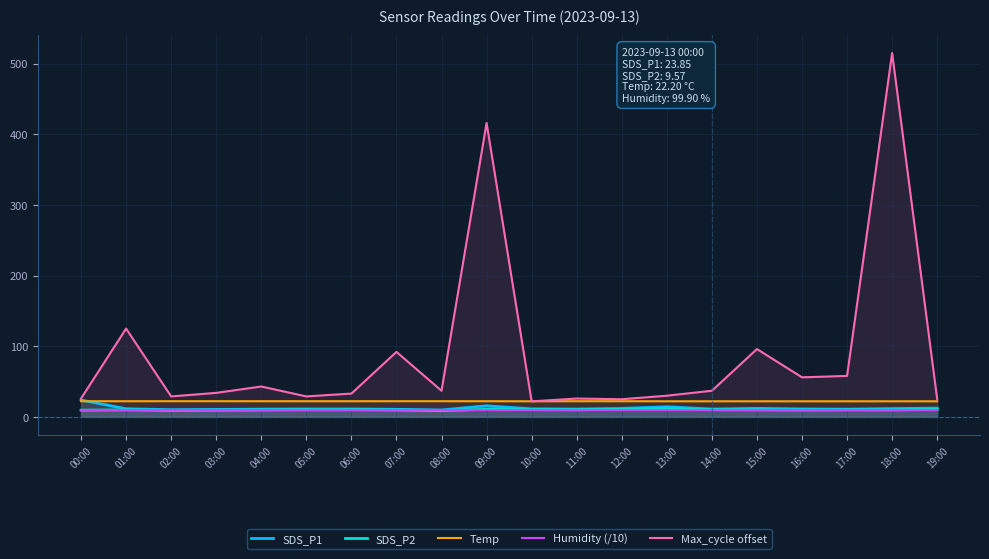

Where is Humidity (/10) nearest to the value 9?

00:00